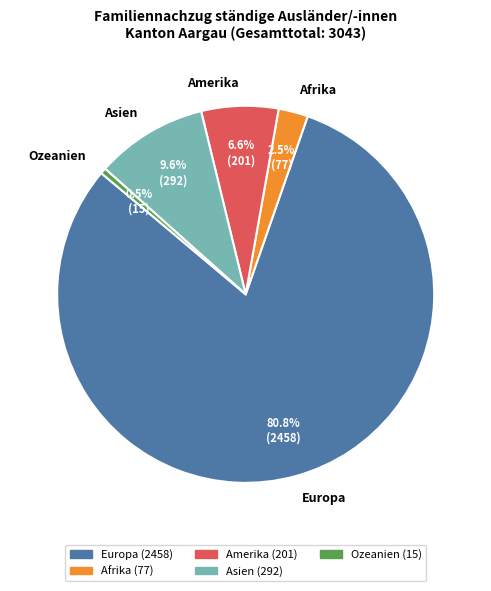

Which slice represents more than half of the pie?

Europa